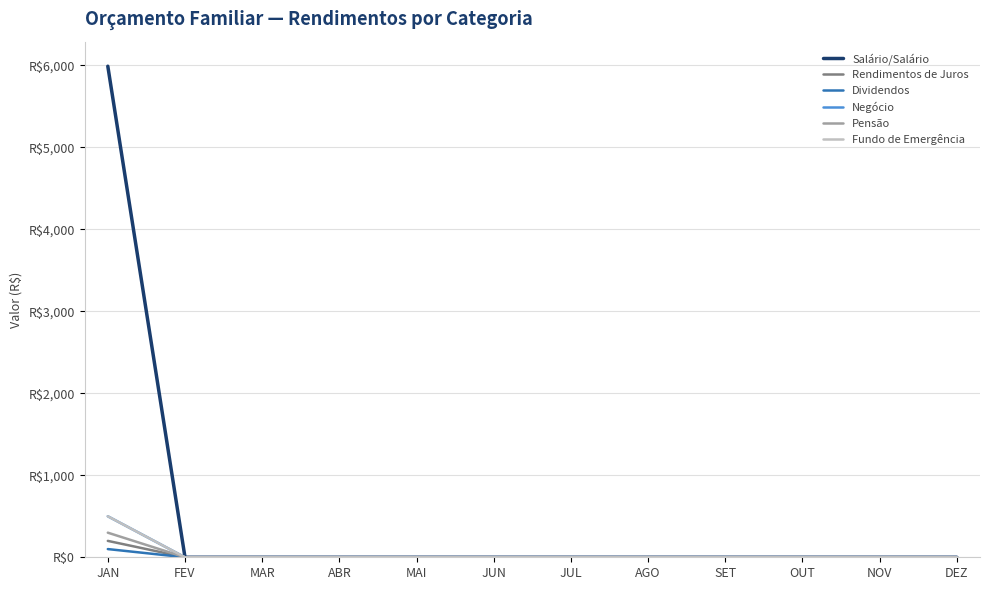

Does the chart display data point markers on the line(s)?

No